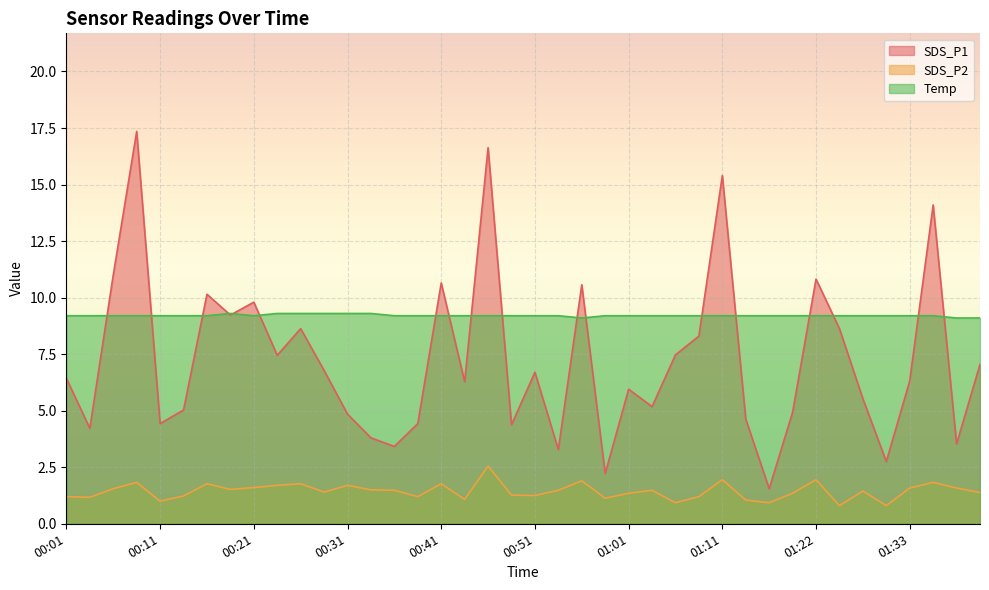

Rank the series by their average value, from lowest to highest.

SDS_P2, SDS_P1, Temp